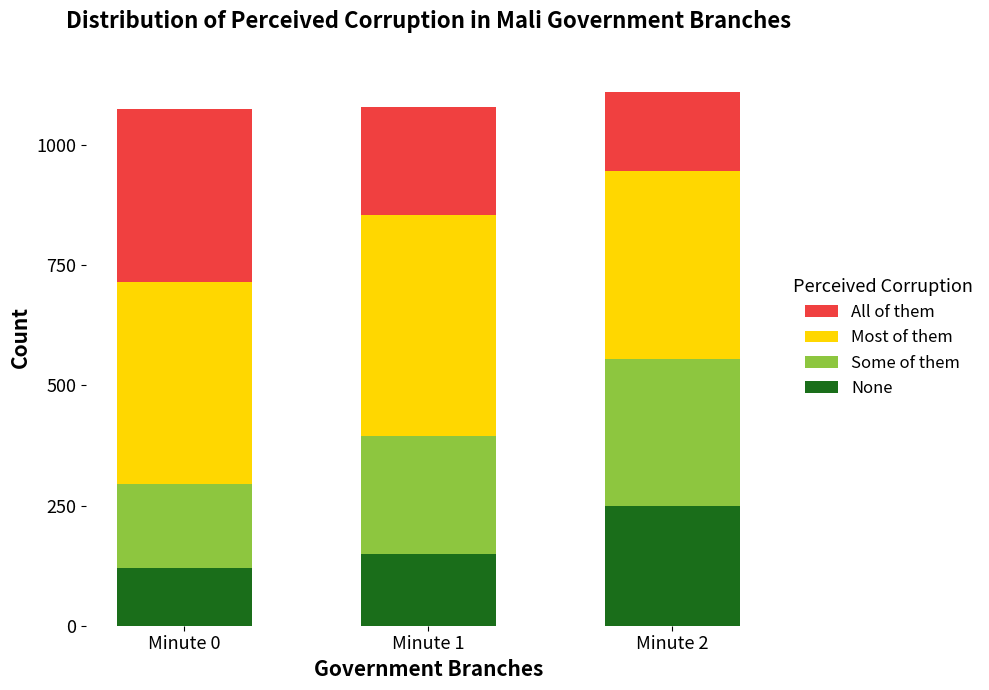

What are all the series names shown in the legend?

All of them, Most of them, Some of them, None